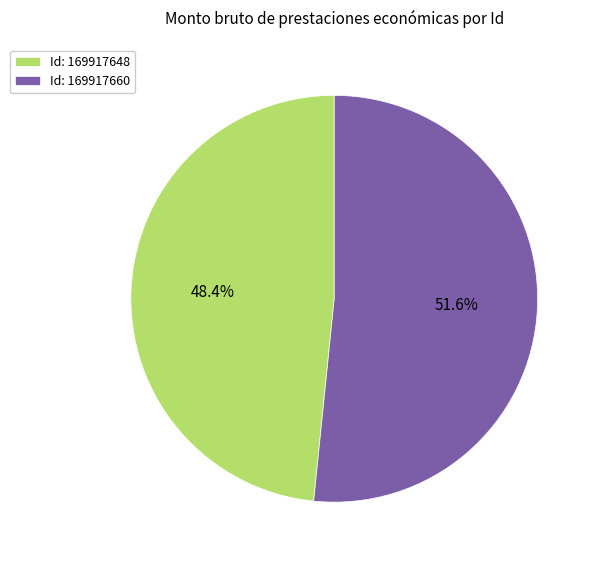

Which slice represents more than half of the pie?

Id: 169917660